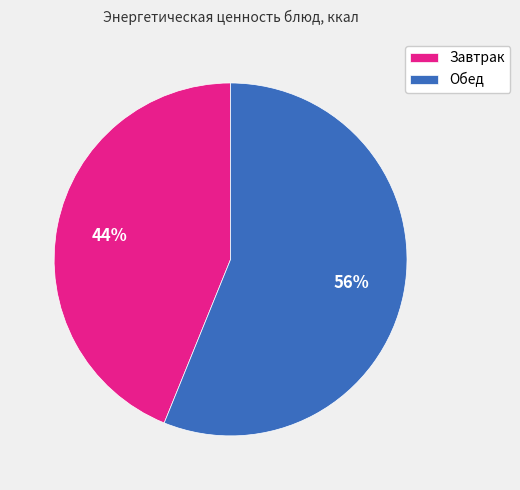

The Обед slice represents 56% of the pie. True or false?

True